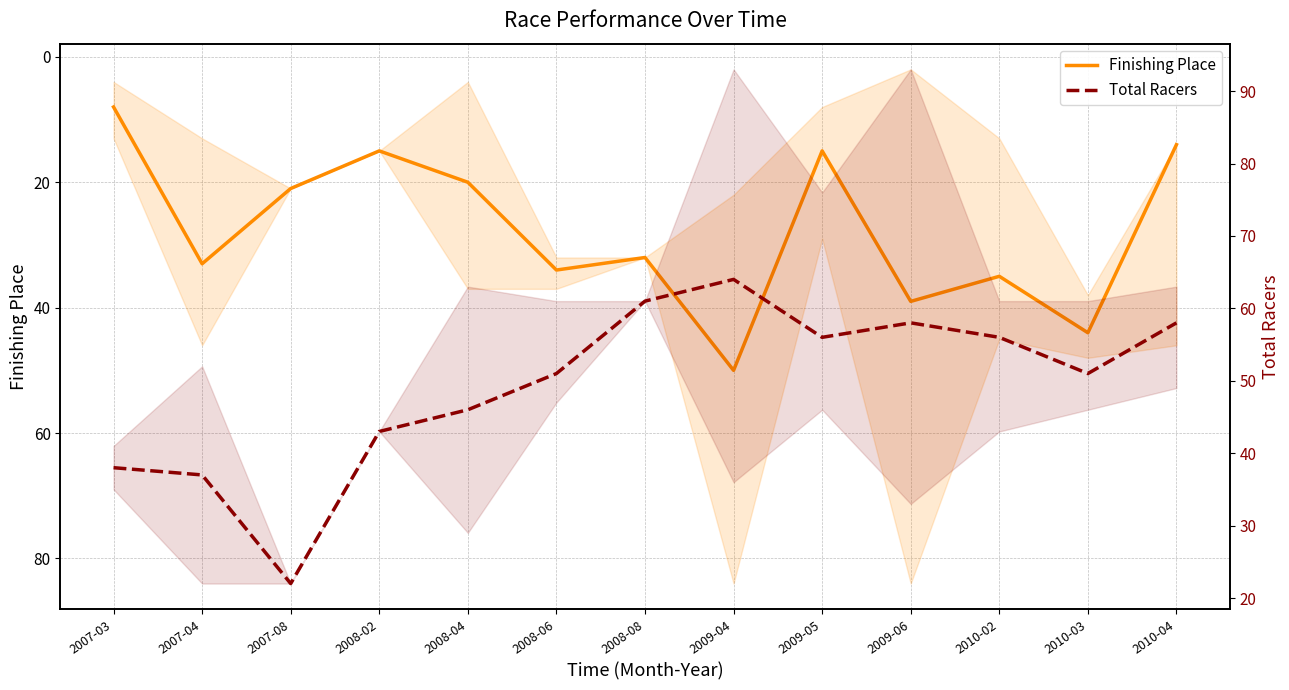

What is the smallest value displayed?

8